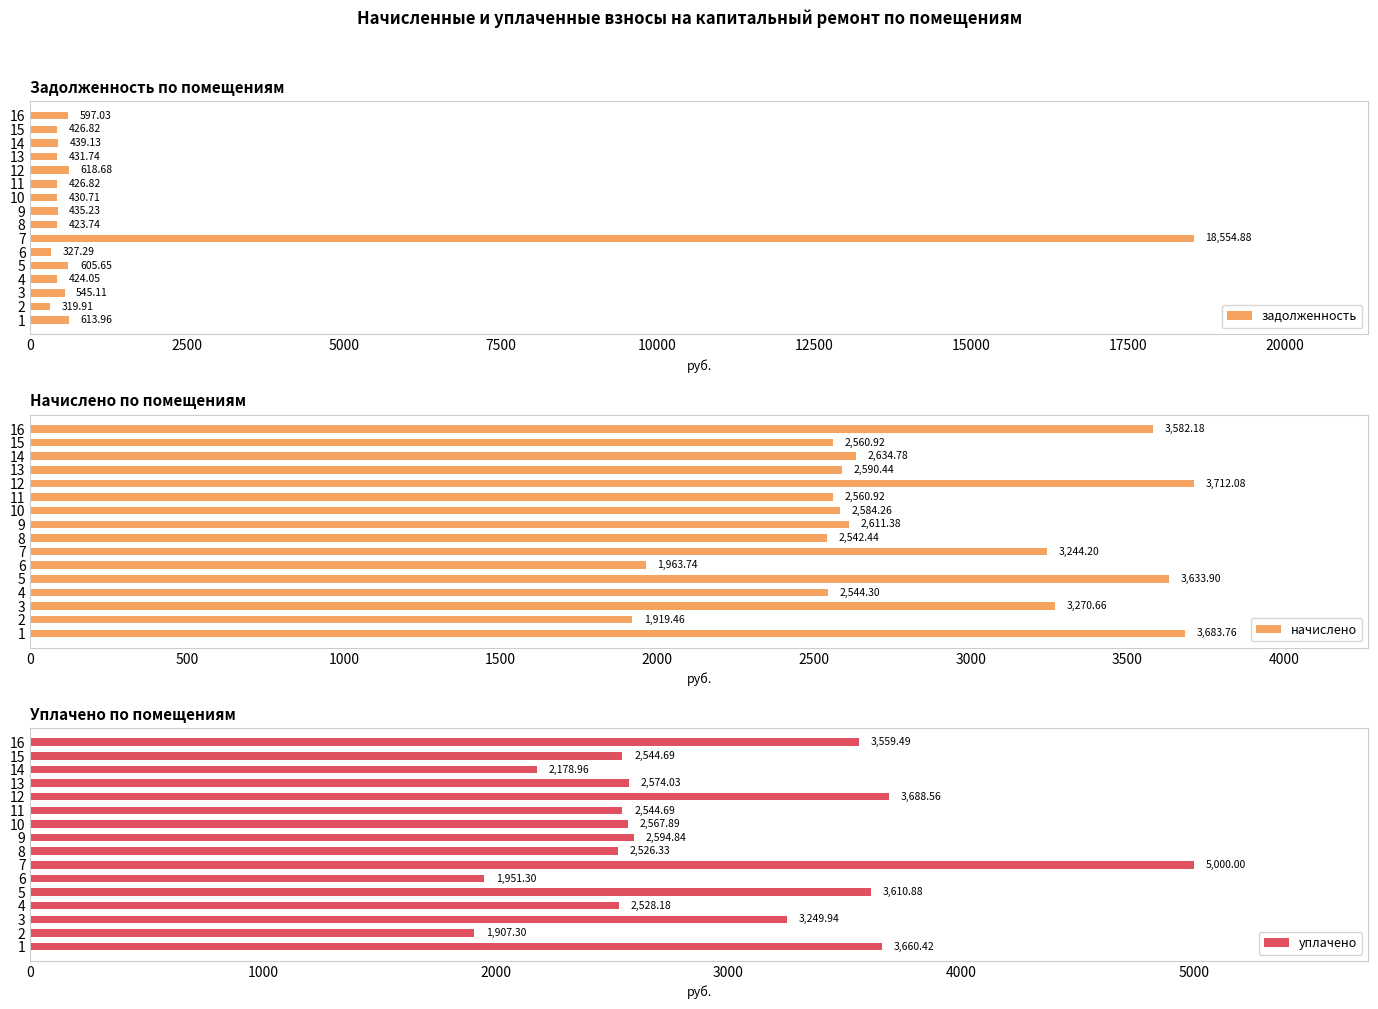

At which label is задолженность closest to 9437?

12